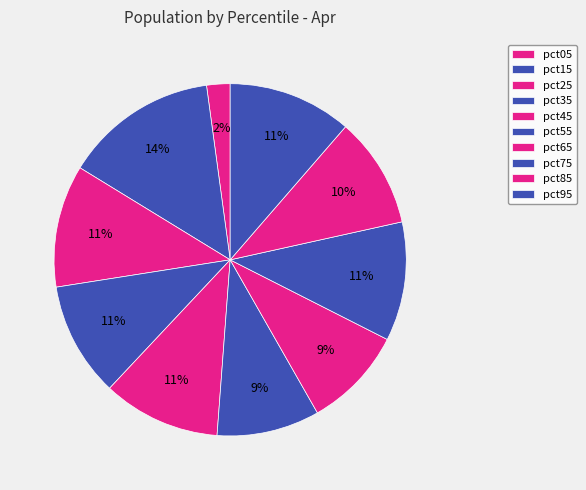

How many segments does this pie chart have?

10